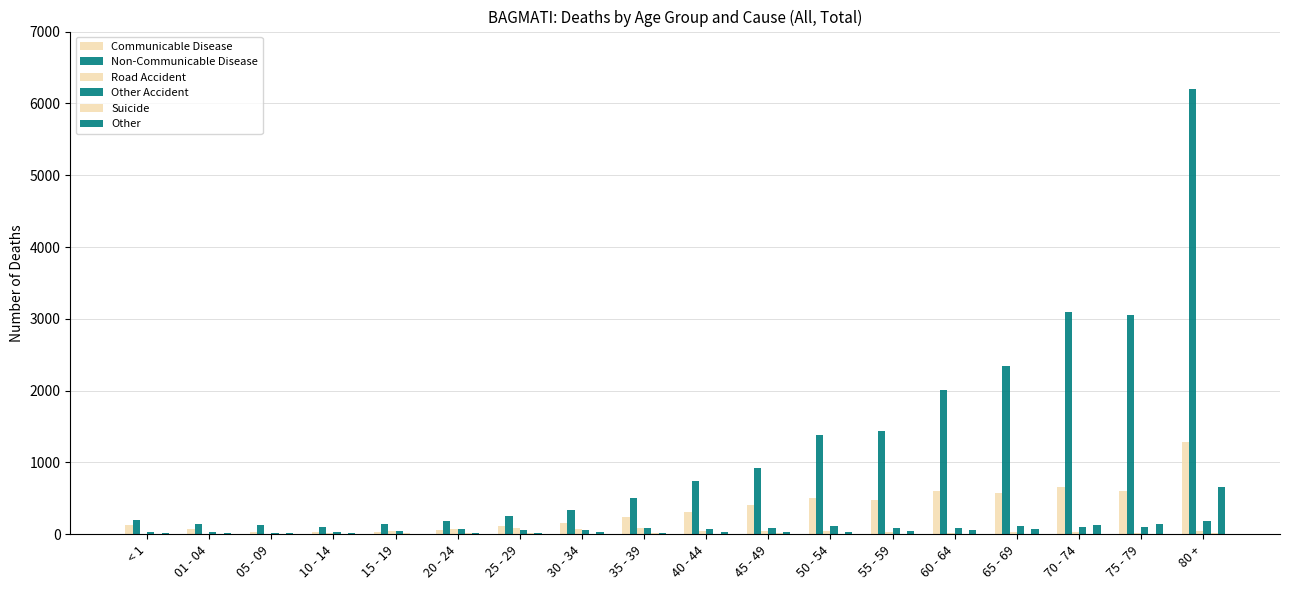

Count the number of data series in this chart.

6